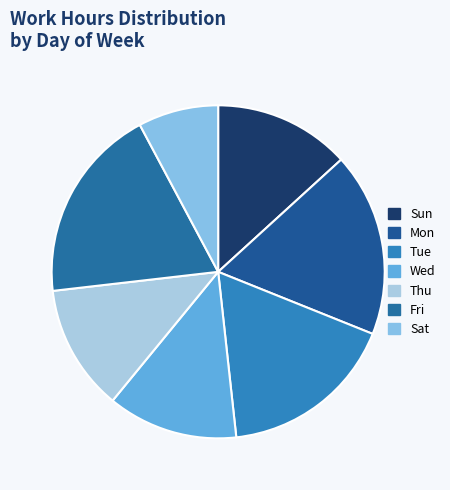

How many segments does this pie chart have?

7